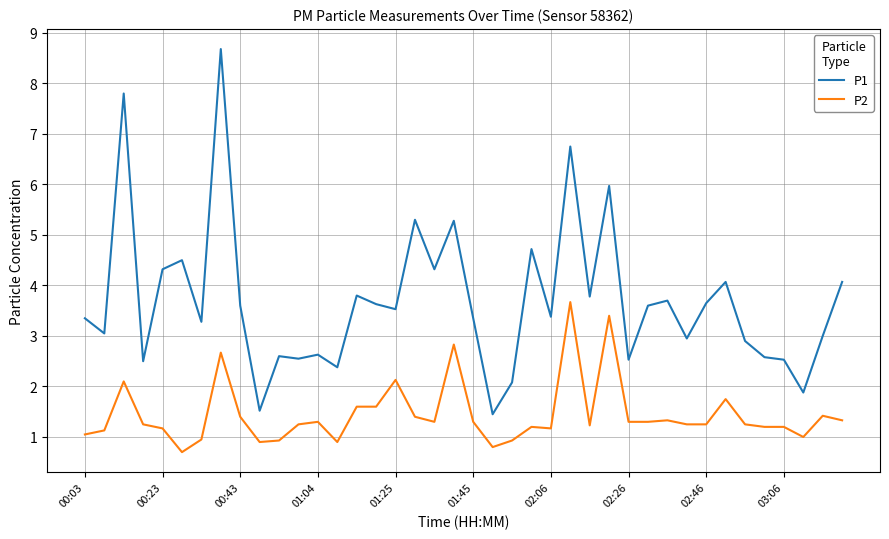

True or false: P1 and P2 intersect in this chart.

False